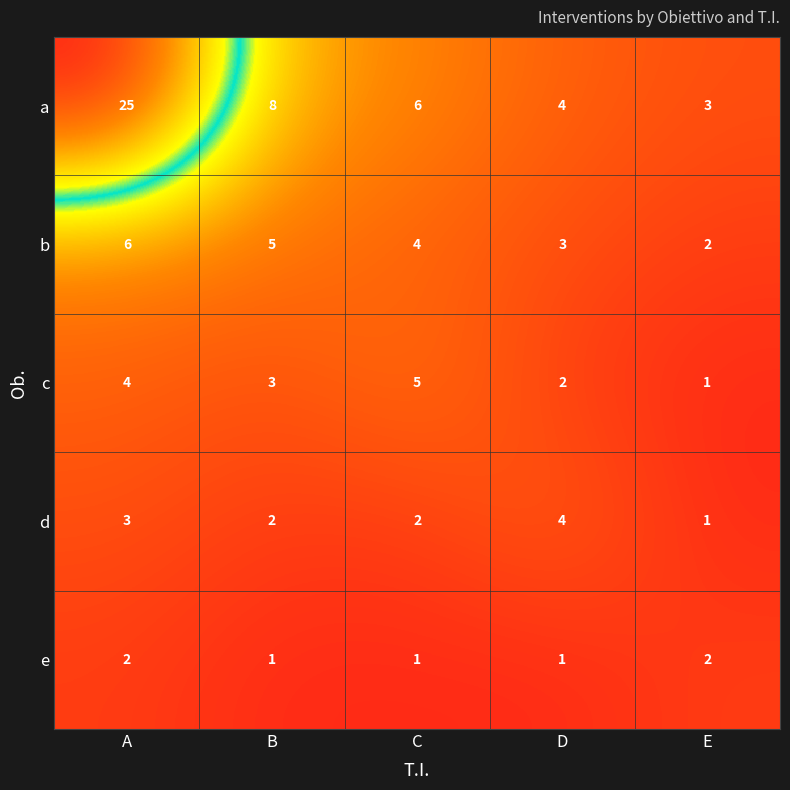

Between C and E, which series saw the biggest shift?

c